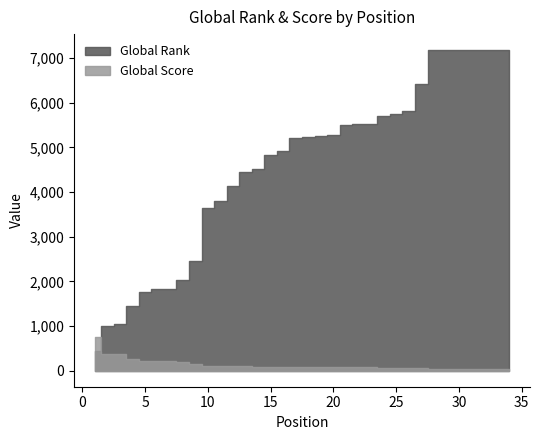

Reading right to left, list all the values displayed in this chart.

Global Rank: 34=7176	33=7176	32=7176	31=7176	30=7176	29=7176	28=7176	27=6417	26=5814	25=5747	24=5707	23=5525	22=5525	21=5490	20=5274	19=5251	18=5228	17=5218	16=4919	15=4819	14=4510	13=4448	12=4140	11=3794	10=3639	9=2451	8=2028	7=1830	6=1825	5=1752	4=1448	3=1040	2=1000	1=451
Global Score: 34=45	33=45	32=45	31=45	30=45	29=45	28=45	27=59	26=69	25=69	24=70	23=72	22=72	21=73	20=78	19=78	18=78	17=79	16=84	15=87	14=92	13=94	12=97	11=102	10=106	9=144	8=186	7=210	6=210	5=219	4=259	3=366	2=375	1=762